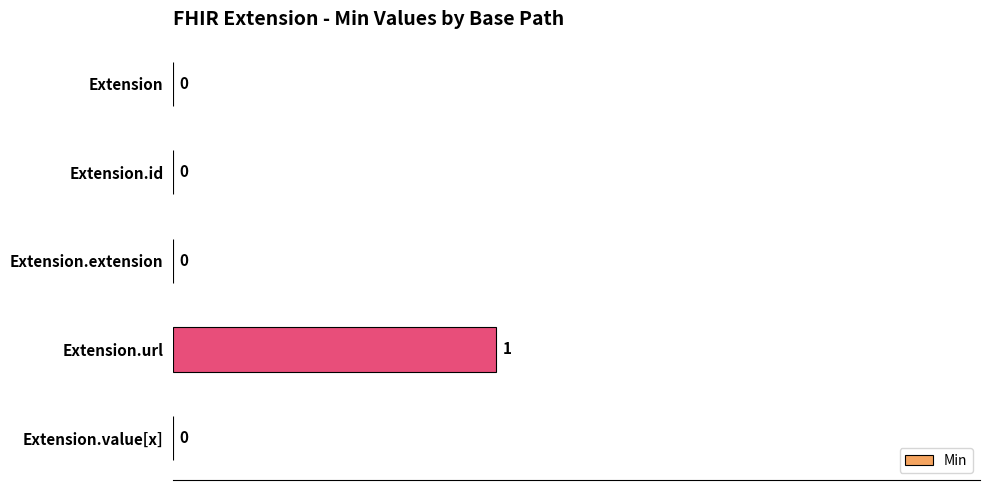

Are the bars horizontal?

Yes